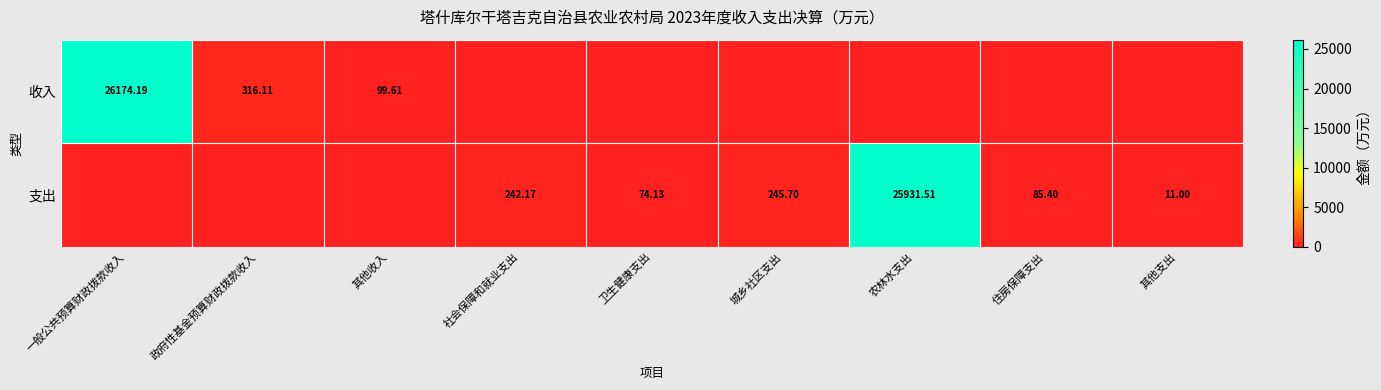

What is the maximum value shown in the chart?

26174.2